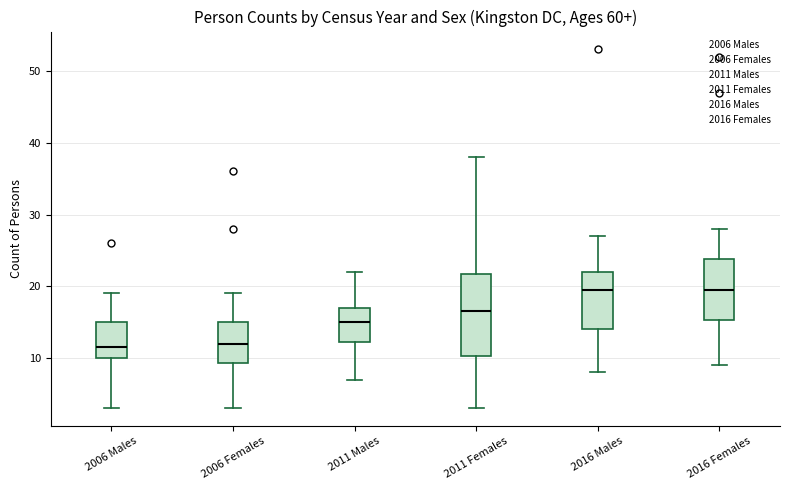

Reading left to right, read every box against the y-axis: the position of its median line, the range the box covers, and the ends of its whiskers. The values are not printed on the chart, so give them approximately, as read against the axis.

2006 Males: median 12, box 10 to 15, whiskers 3 to 19
2006 Females: median 12, box 9 to 15, whiskers 3 to 19
2011 Males: median 15, box 12 to 17, whiskers 7 to 22
2011 Females: median 17, box 10 to 22, whiskers 3 to 38
2016 Males: median 20, box 14 to 22, whiskers 8 to 27
2016 Females: median 20, box 15 to 24, whiskers 9 to 28